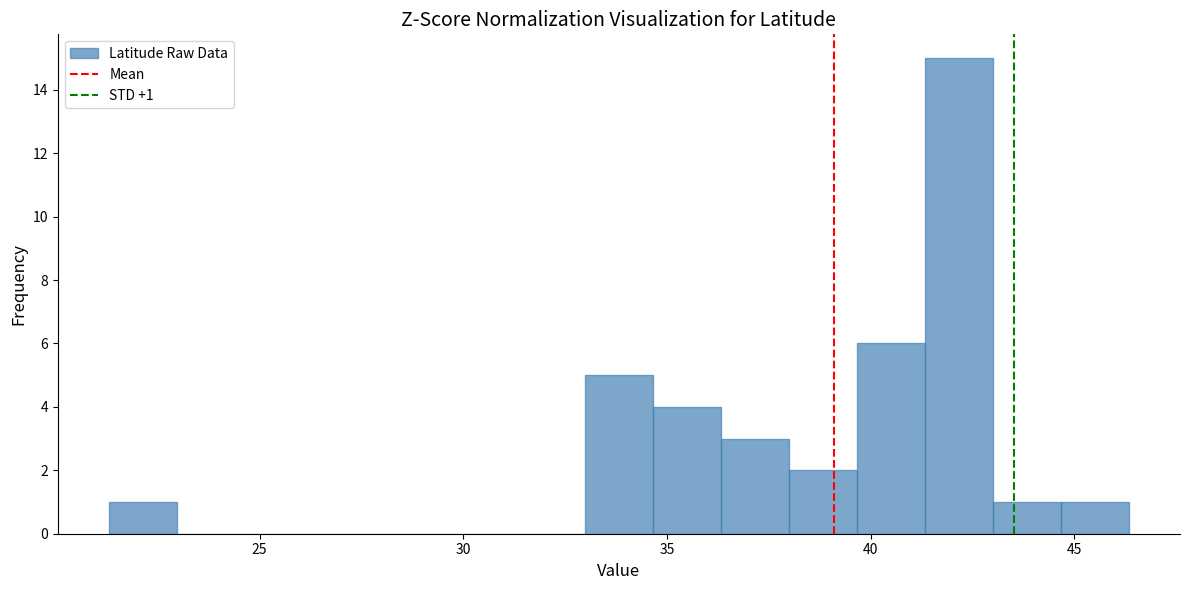

Around what value on the x-axis is the tallest bar? Give the approximate position of its centre, as read against the axis.

42.0